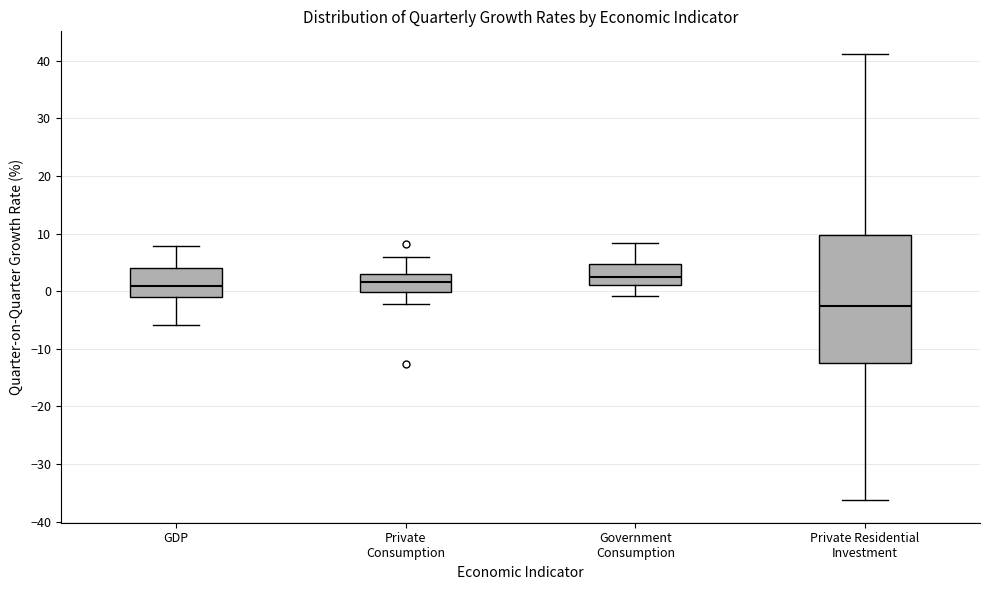

Reading left to right, read every box against the y-axis: the position of its median line, the range the box covers, and the ends of its whiskers. The values are not printed on the chart, so give them approximately, as read against the axis.

GDP: median 1, box -1 to 4, whiskers -6 to 8
Private Consumption: median 2, box 0 to 3, whiskers -2 to 6
Government Consumption: median 2, box 1 to 5, whiskers -1 to 8
Private Residential Investment: median -2, box -12 to 10, whiskers -36 to 41